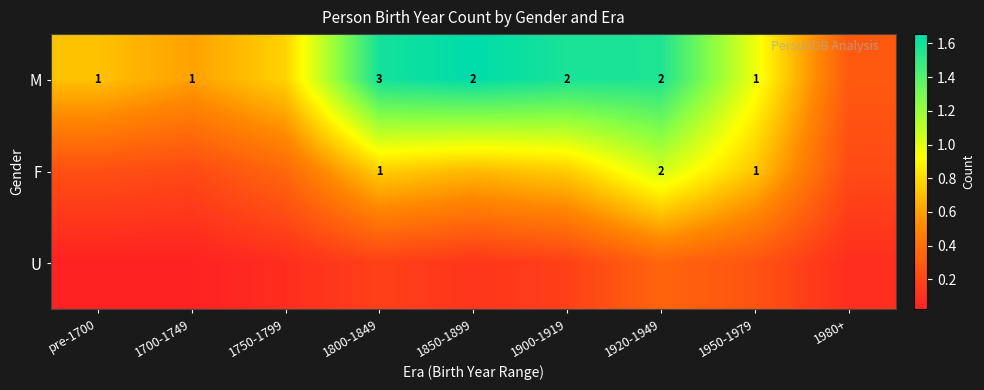

Which series changed the most between 1800-1849 and 1850-1899?

F